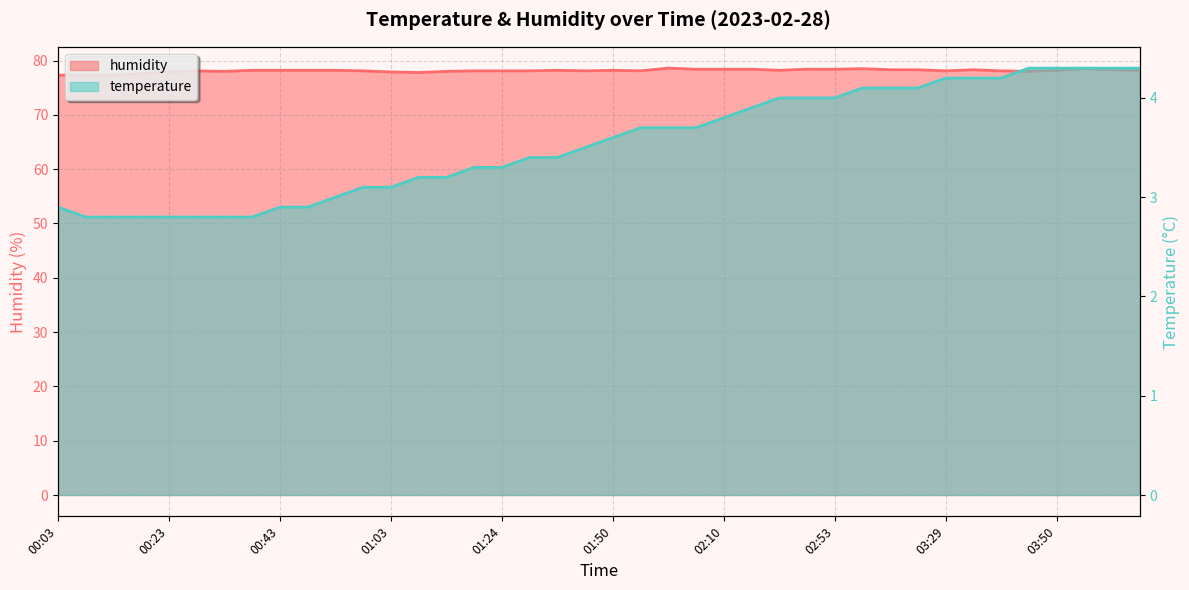

Reading right to left, extract all data points from this chart.

temperature: 4.3	4.3	4.3	4.3	4.3	4.2	4.2	4.2	4.1	4.1	4.1	4.0	4.0	4.0	3.9	3.8	3.7	3.7	3.7	3.6	3.5	3.4	3.4	3.3	3.3	3.2	3.2	3.1	3.1	3.0	2.9	2.9	2.8	2.8	2.8	2.8	2.8	2.8	2.8	2.9
humidity: 78.2	78.3	78.5	78.2	78.0	78.1	78.3	78.1	78.3	78.3	78.5	78.4	78.4	78.2	78.4	78.4	78.4	78.6	78.1	78.2	78.1	78.2	78.1	78.1	78.1	78.0	77.8	77.9	78.1	78.2	78.2	78.2	78.2	78.0	78.1	77.9	77.6	77.3	77.3	77.3